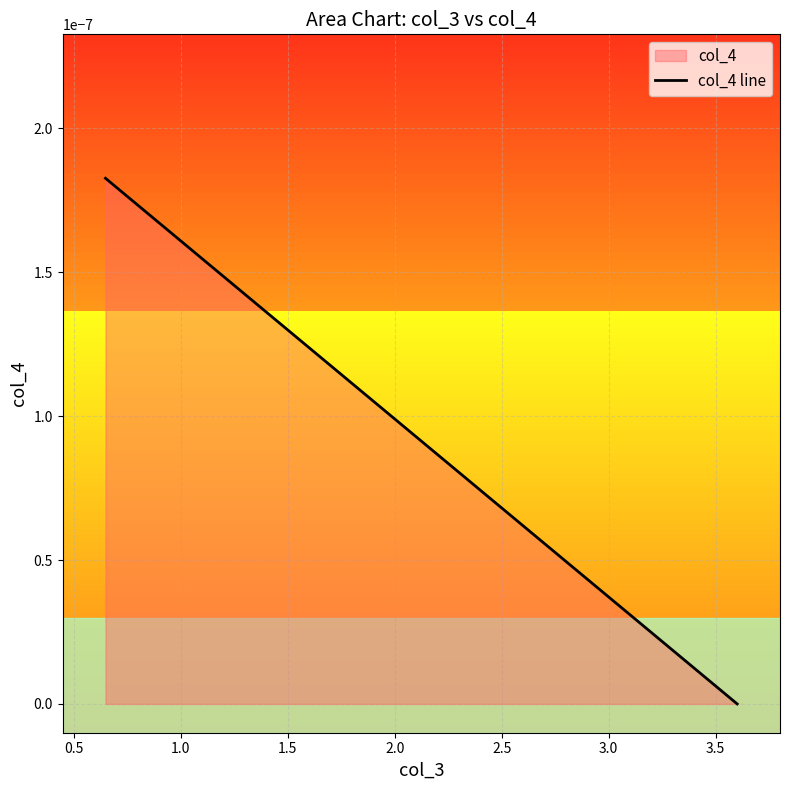

How many distinct data groups are displayed?

1